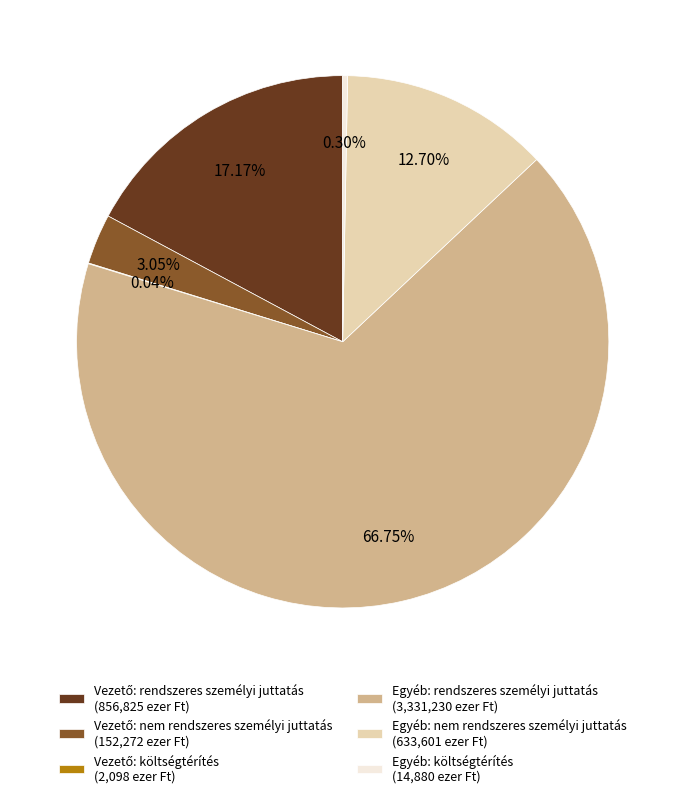

Which slice is the largest?

Egyéb: rendszeres személyi juttatás